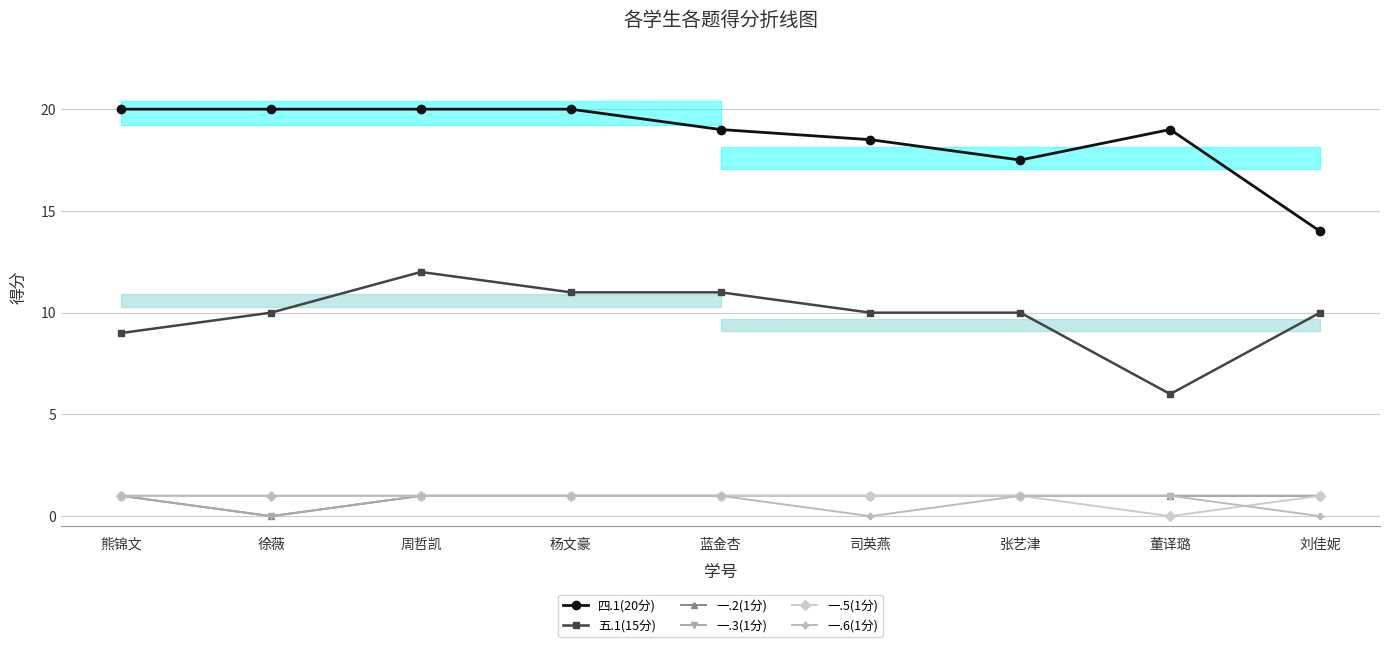

At 杨文豪, list the series in order from smallest to largest.

一.2(1分), 一.3(1分), 一.5(1分), 一.6(1分), 五.1(15分), 四.1(20分)